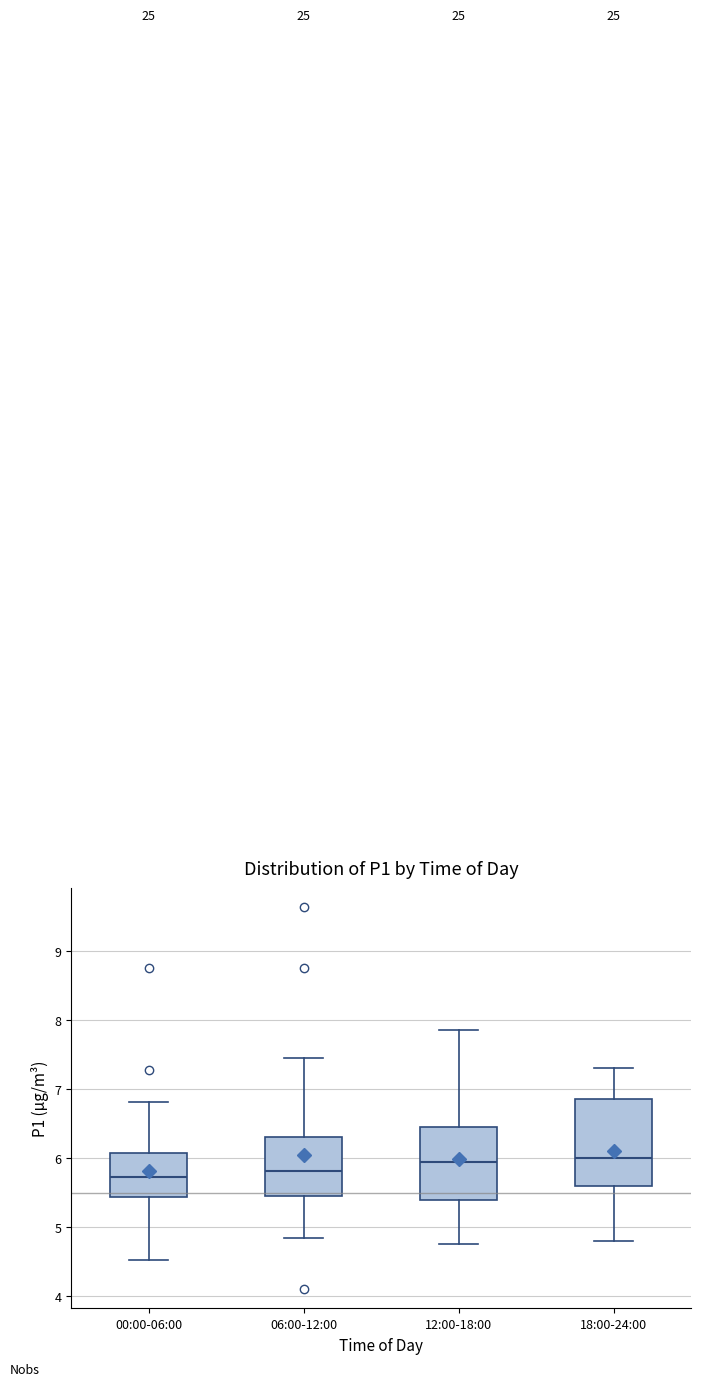

Reading left to right, transcribe this box plot: for each box, give where its median line is, the range the box spans, and where its two whiskers end, as read against the y-axis. The values are not printed on the chart, so give them approximately, as read against the axis.

00:00-06:00: median 5.7, box 5.4 to 6.1, whiskers 4.5 to 6.8
06:00-12:00: median 5.8, box 5.5 to 6.3, whiskers 4.9 to 7.5
12:00-18:00: median 6.0, box 5.4 to 6.5, whiskers 4.8 to 7.9
18:00-24:00: median 6.0, box 5.6 to 6.9, whiskers 4.8 to 7.3